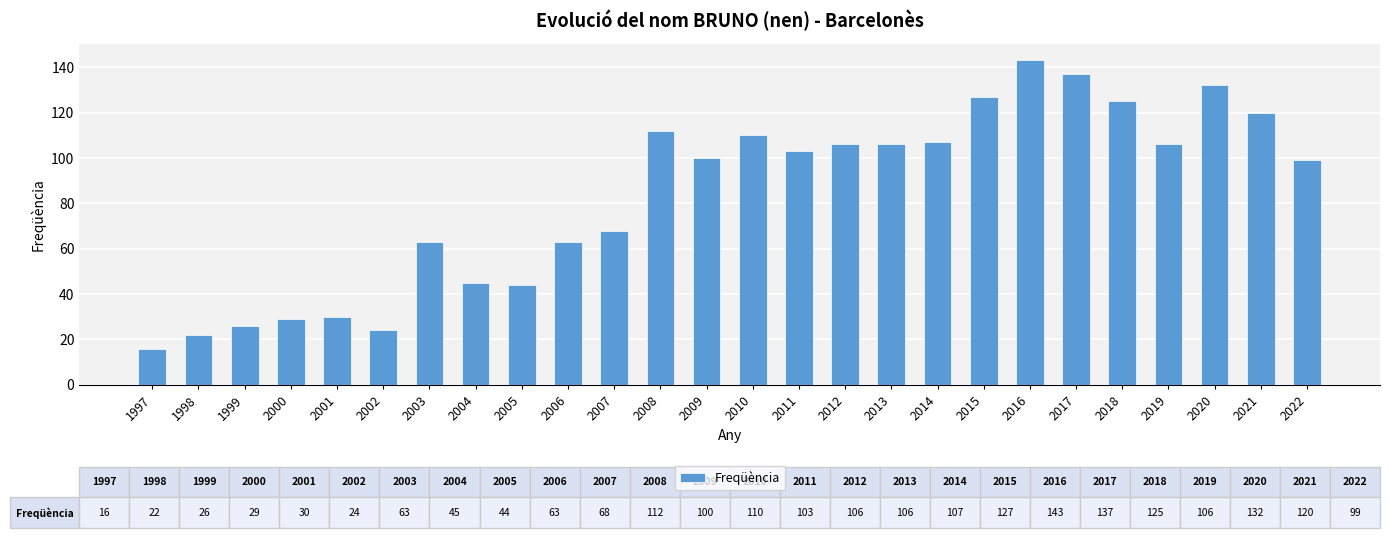

Does the chart contain stacked bars?

No